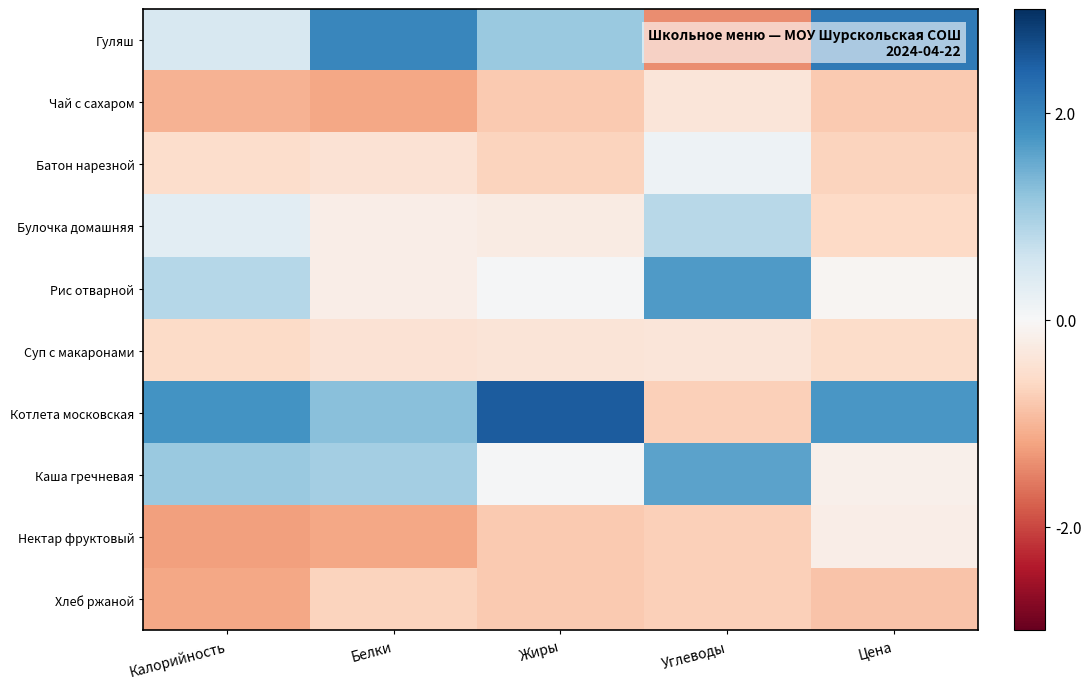

Reading left to right, what are all the values shown in this chart?

Гуляш: Калорийность=0.5	Белки=2.0	Жиры=1.1	Углеводы=-1.4	Цена=2.1
Чай с сахаром: Калорийность=-1.0	Белки=-1.2	Жиры=-0.8	Углеводы=-0.4	Цена=-0.8
Батон нарезной: Калорийность=-0.5	Белки=-0.4	Жиры=-0.7	Углеводы=0.1	Цена=-0.7
Булочка домашняя: Калорийность=0.3	Белки=-0.2	Жиры=-0.2	Углеводы=0.8	Цена=-0.6
Рис отварной: Калорийность=0.8	Белки=-0.2	Жиры=0.0	Углеводы=1.7	Цена=-0.1
Суп с макаронами: Калорийность=-0.6	Белки=-0.4	Жиры=-0.4	Углеводы=-0.4	Цена=-0.5
Котлета московская: Калорийность=1.8	Белки=1.2	Жиры=2.5	Углеводы=-0.7	Цена=1.7
Каша гречневая: Калорийность=1.1	Белки=1.0	Жиры=0.0	Углеводы=1.6	Цена=-0.2
Нектар фруктовый: Калорийность=-1.2	Белки=-1.2	Жиры=-0.8	Углеводы=-0.7	Цена=-0.2
Хлеб ржаной: Калорийность=-1.2	Белки=-0.7	Жиры=-0.8	Углеводы=-0.7	Цена=-0.8